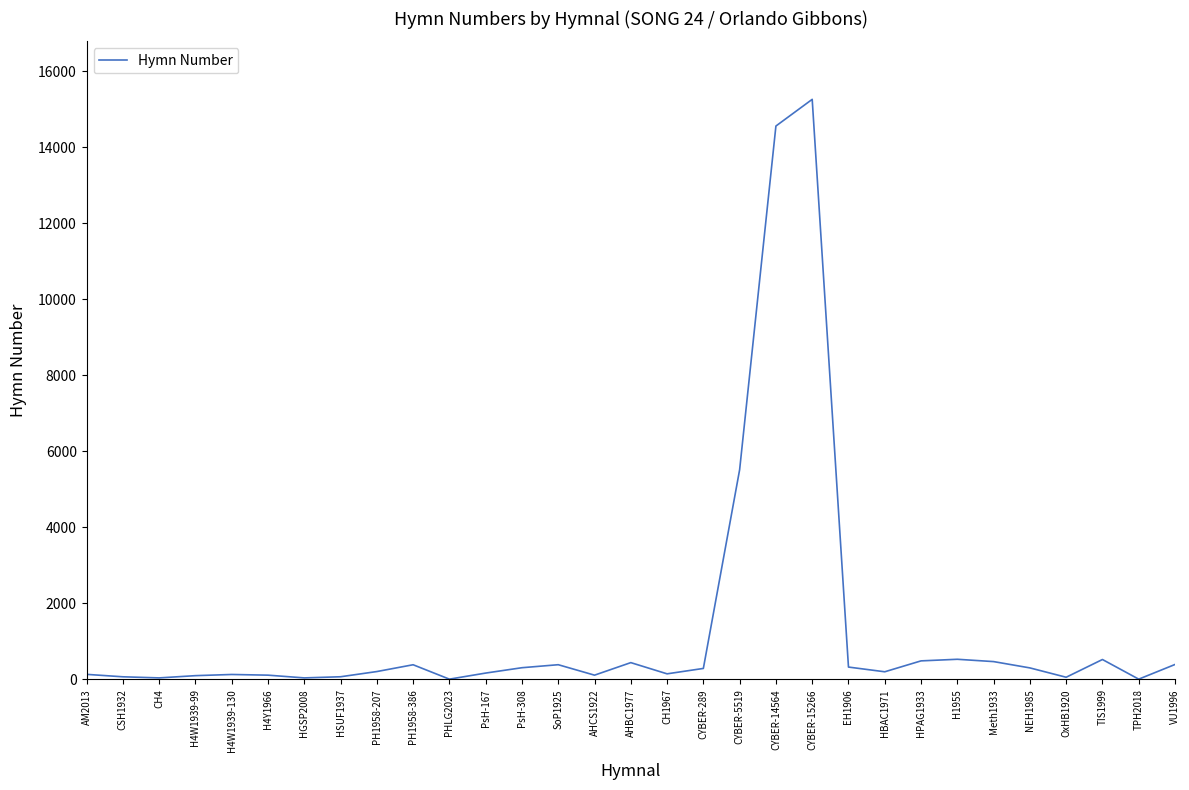

True or false: the data shows 7 at PHLG2023.

True